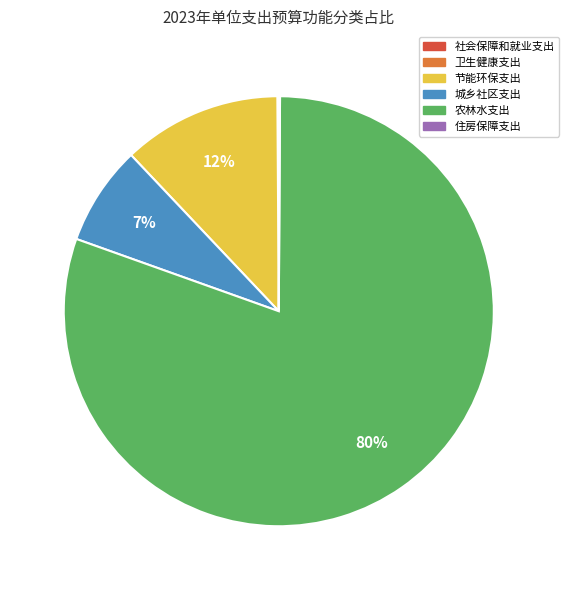

Does any single category account for the majority?

Yes